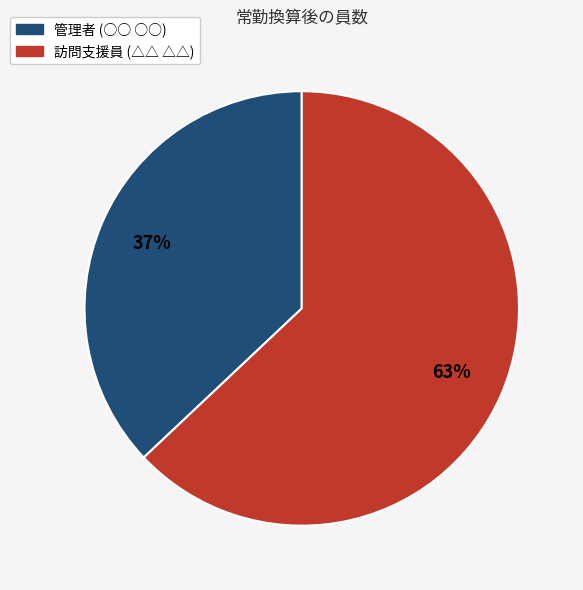

To the nearest percent, what is the difference between the largest and smallest slice percentages?

26%